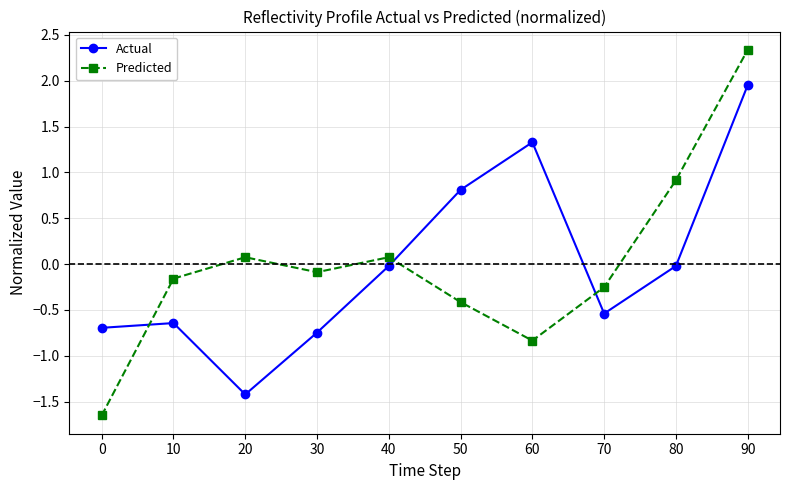

Between 60 and 90, which series saw the biggest shift?

Predicted